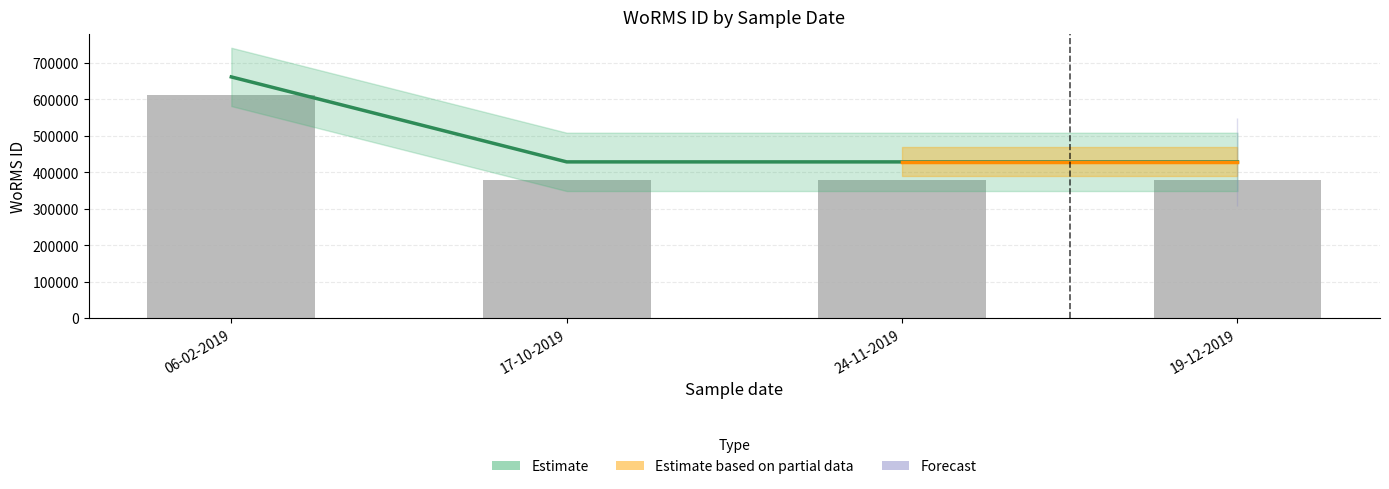

What is the average value?

486781